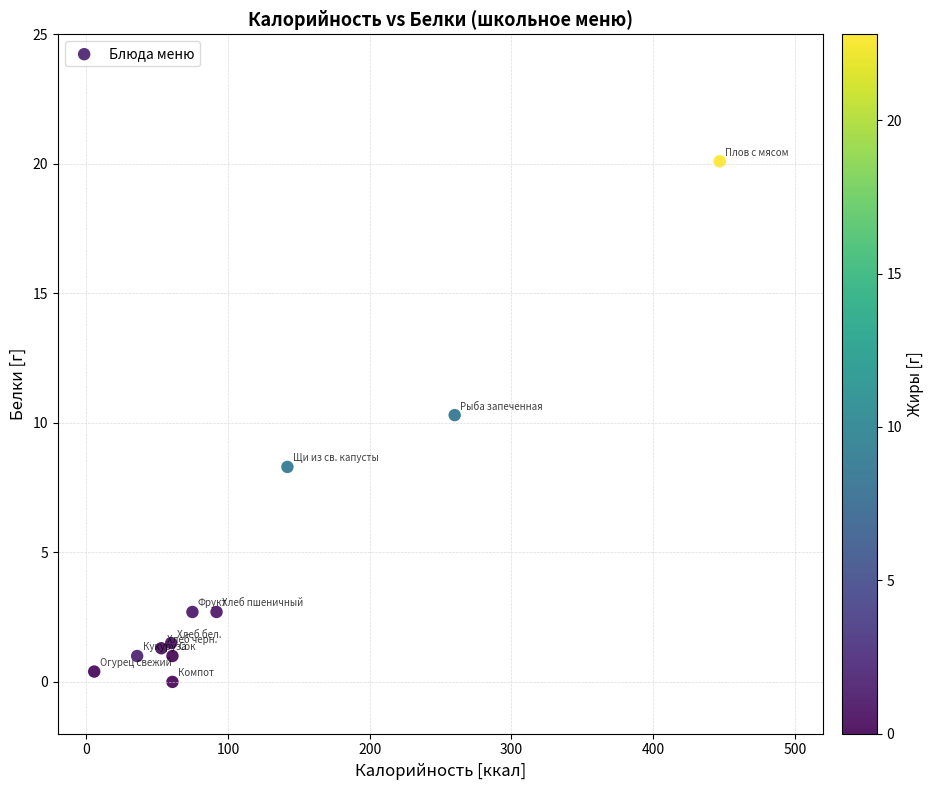

What Y value in the scatter plot is closest to 10?

10.3